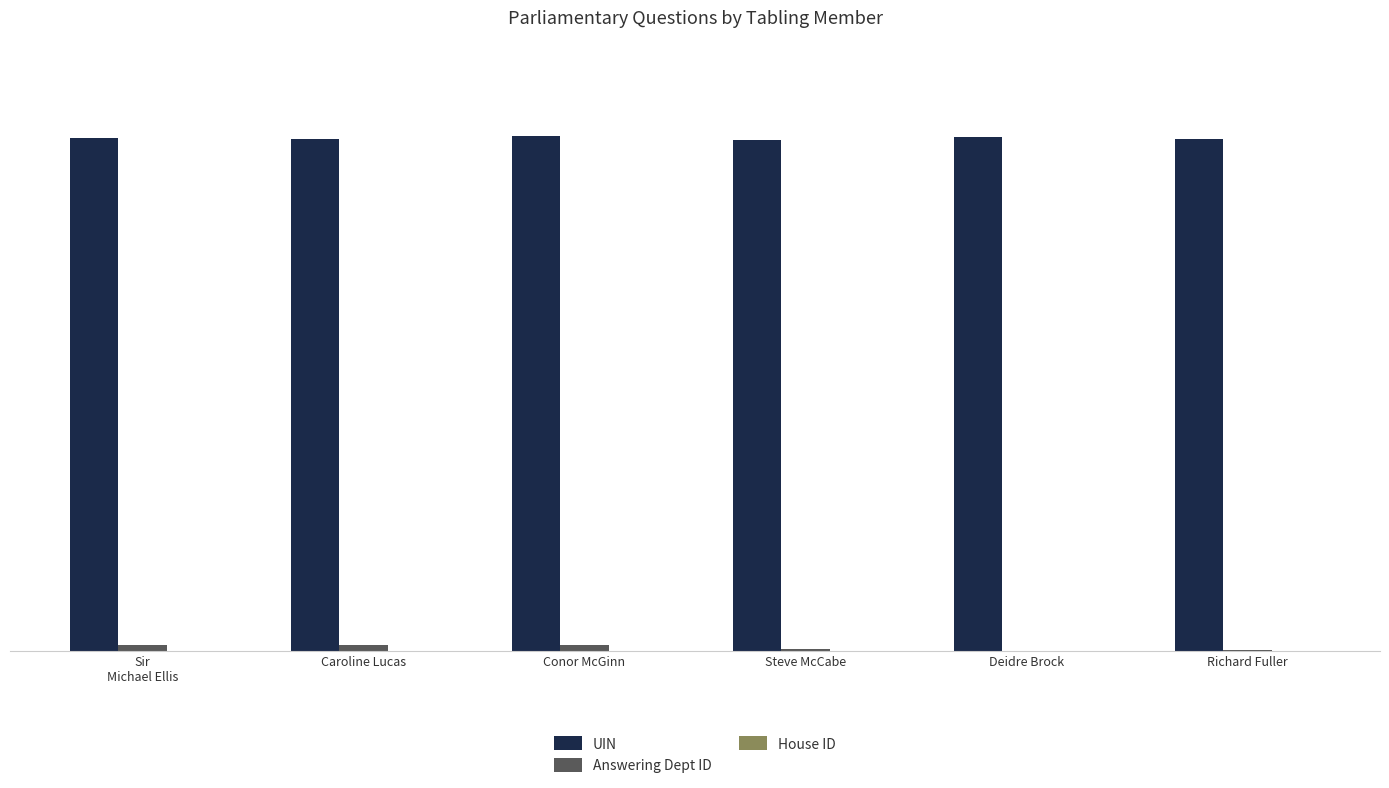

How many groups of bars are there?

6